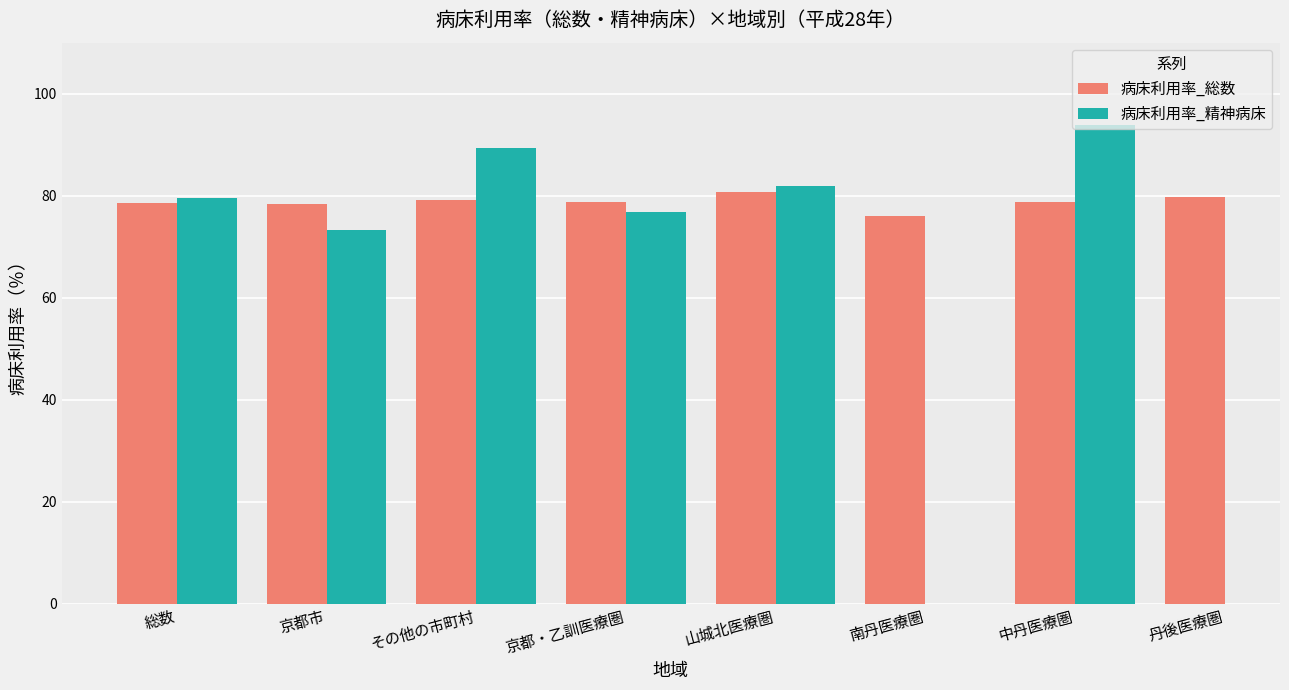

At which category is the sum across all series the highest?

中丹医療圏